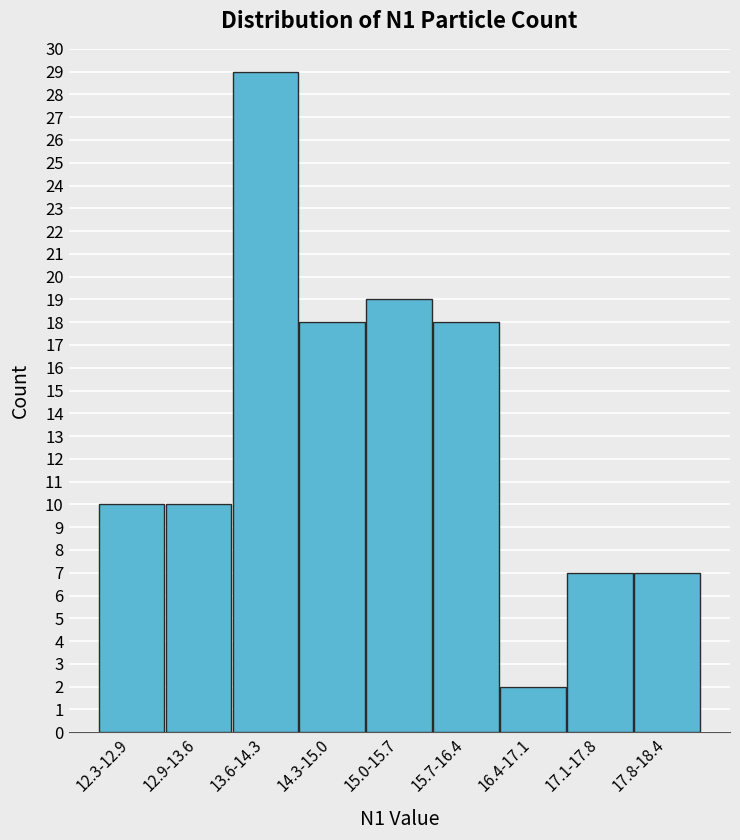

Reading left to right, what are all the values shown in this chart?

12.3-12.9=10	12.9-13.6=10	13.6-14.3=29	14.3-15.0=18	15.0-15.7=19	15.7-16.4=18	16.4-17.1=2	17.1-17.8=7	17.8-18.4=7